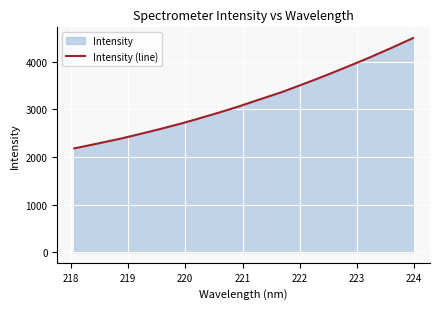

What is the difference between the maximum and minimum values?

2320.4